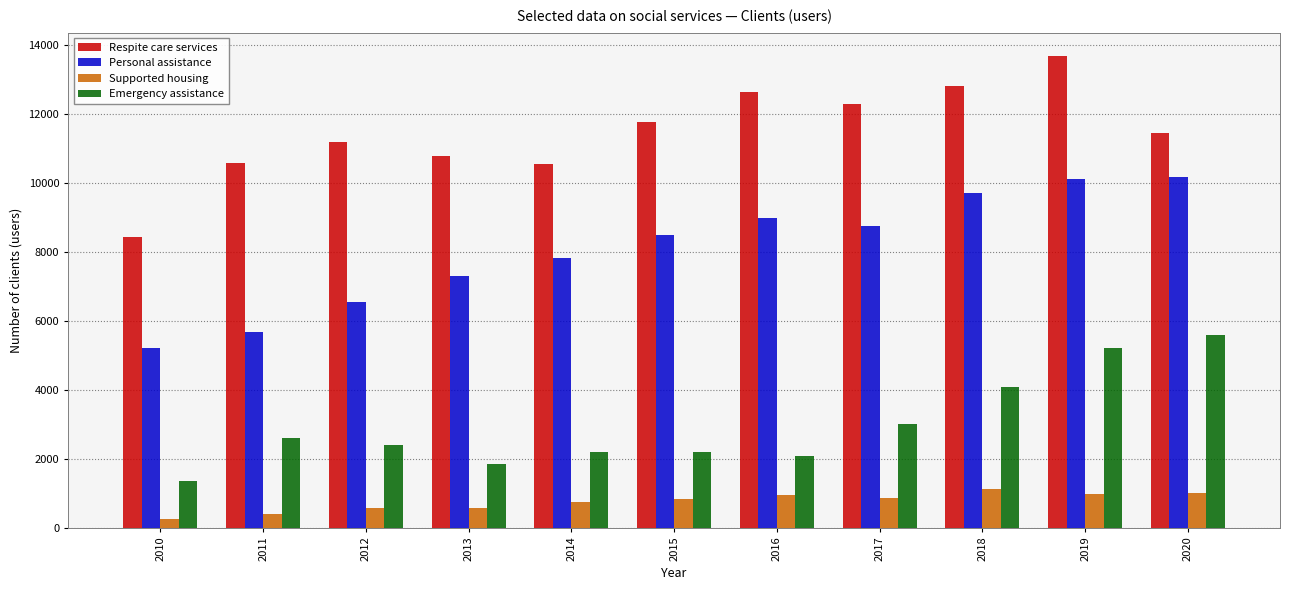

What is the average value of the Personal assistance series?

8078